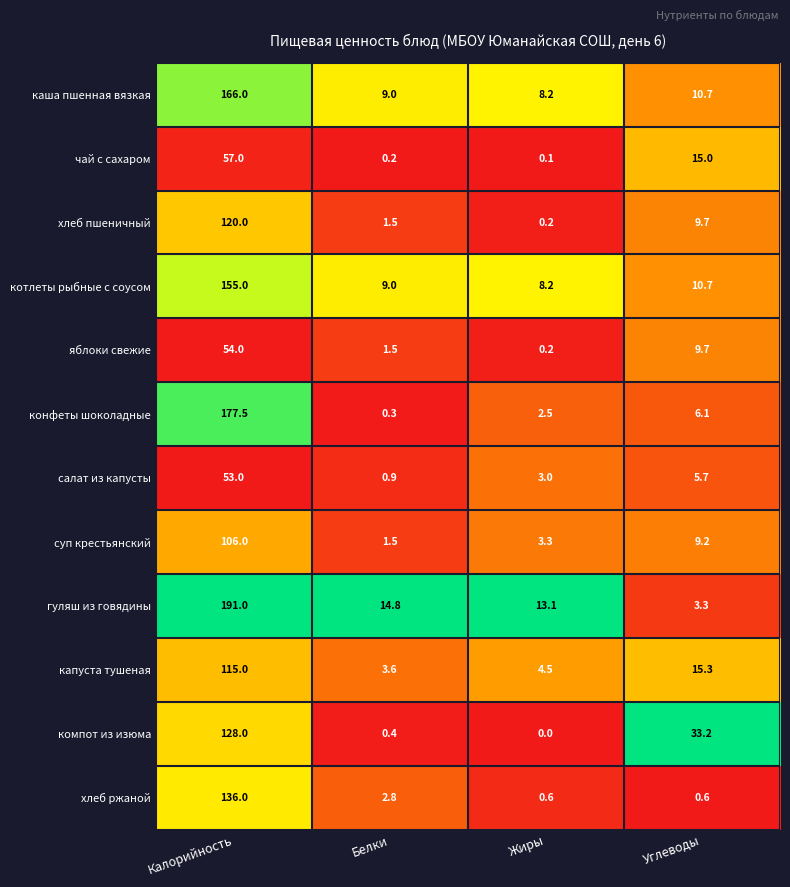

What is the highest value of the хлеб пшеничный series?

120.0